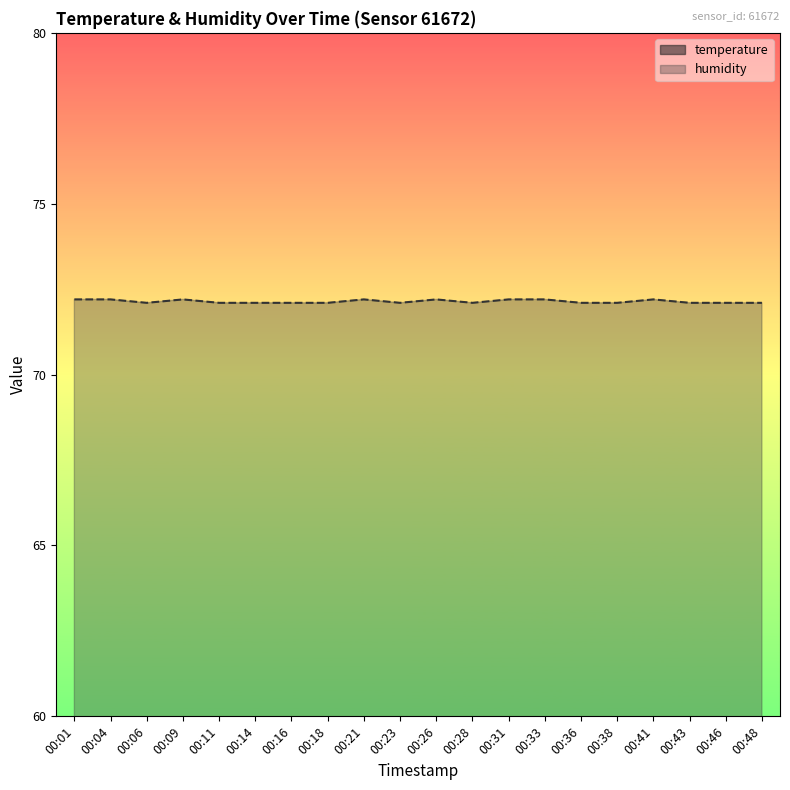

What are all the series names shown in the legend?

temperature, humidity